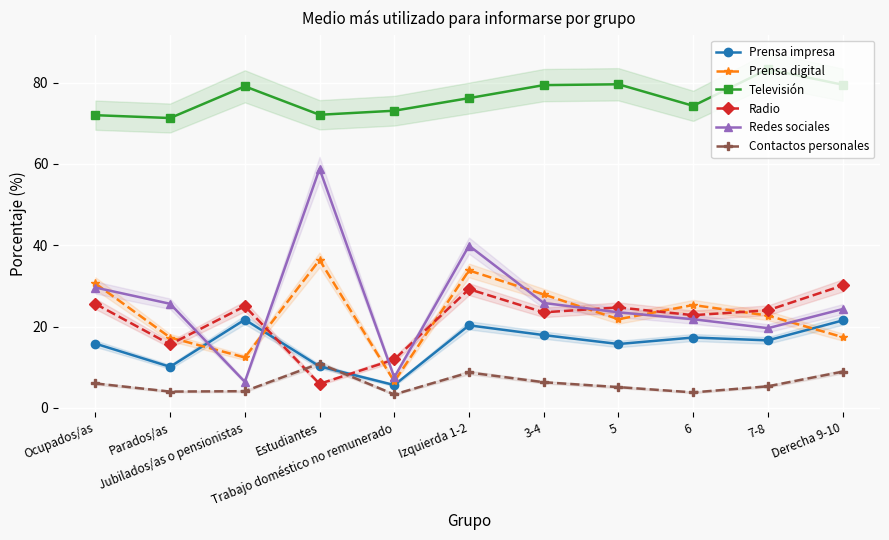

Rank the series by their maximum value, from highest to lowest.

Televisión, Redes sociales, Prensa digital, Radio, Prensa impresa, Contactos personales